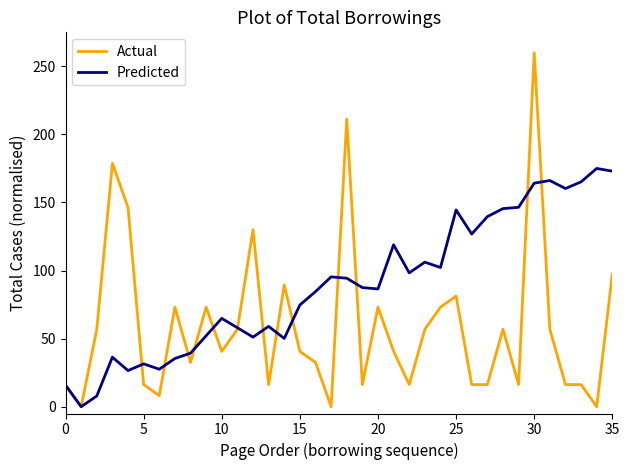

Count the number of data series in this chart.

2